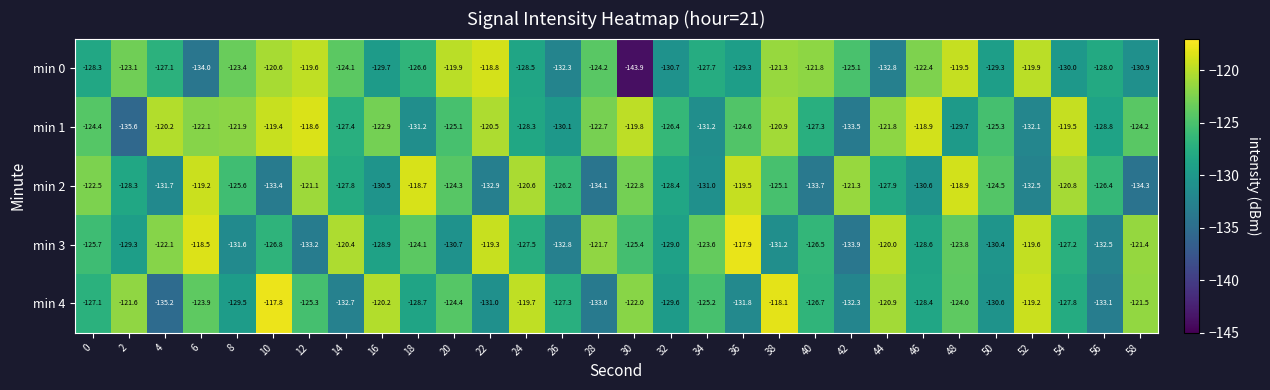

The min 1 series shows -207.9 at 0. True or false?

False